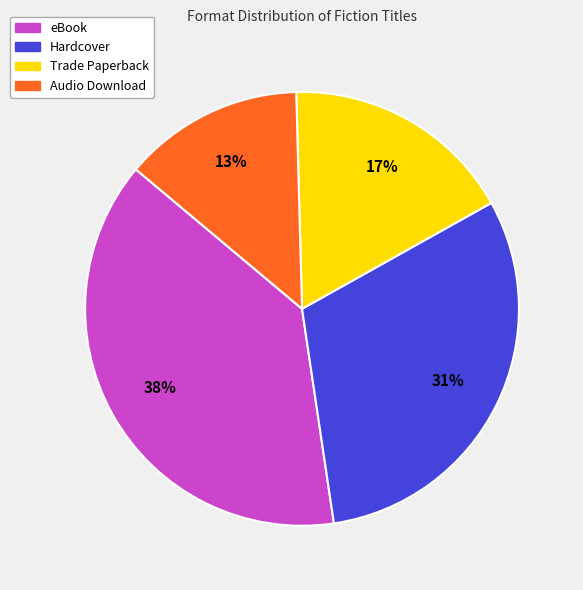

Is there a majority slice in this chart?

No